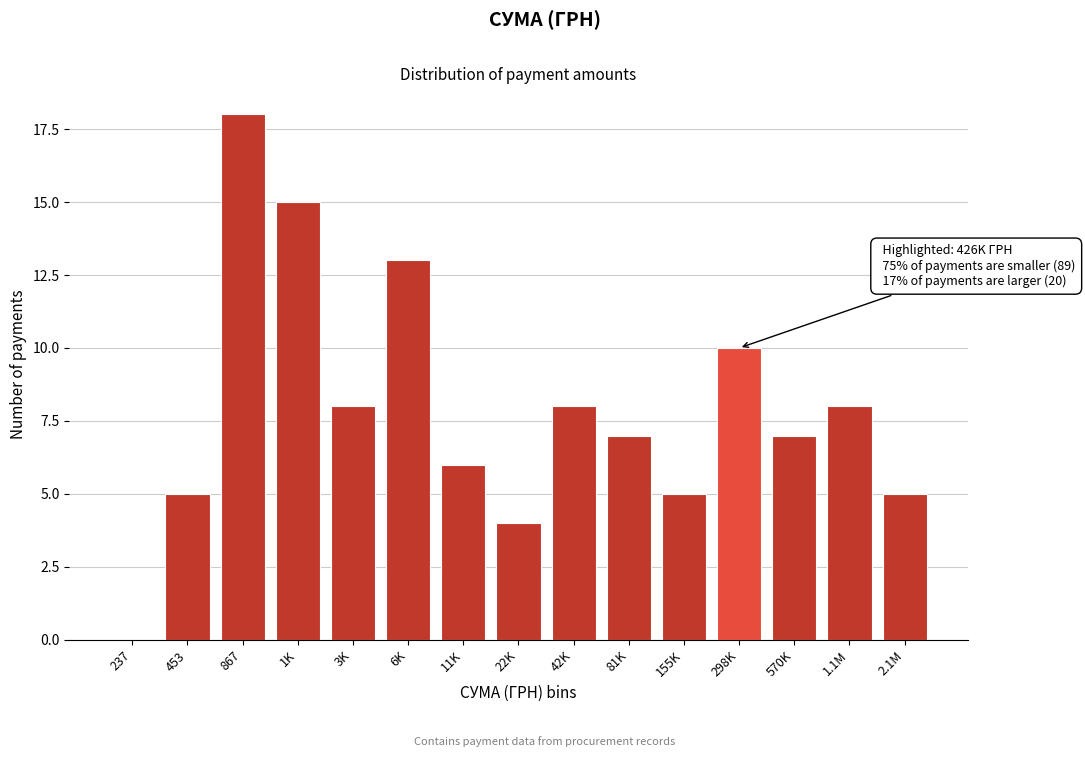

Reading left to right, transcribe all the data shown in this chart.

237=0	453=5	867=18	1K=15	3K=8	6K=13	11K=6	22K=4	42K=8	81K=7	155K=5	298K=10	570K=7	1.1M=8	2.1M=5